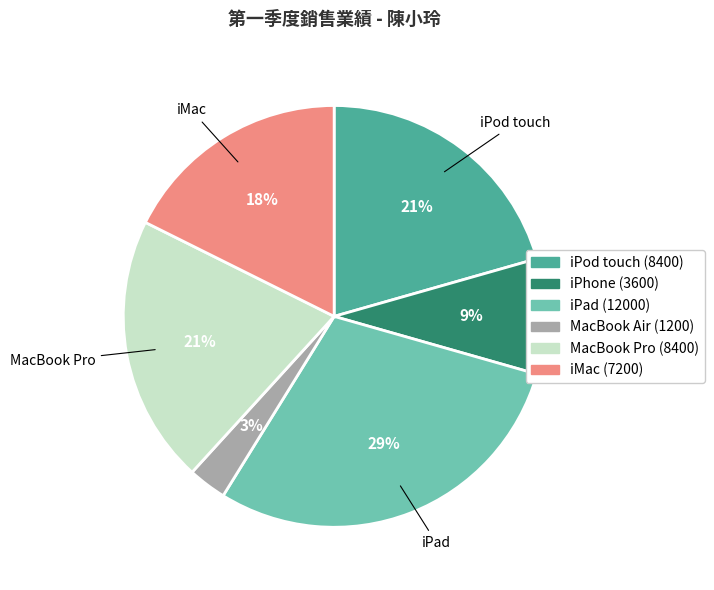

To the nearest percent, what is the difference between the largest and smallest slice percentages?

26%